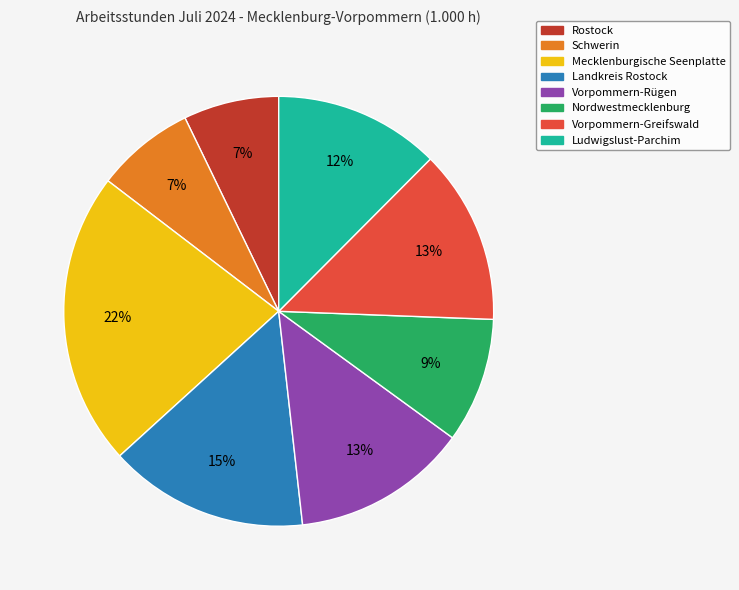

Is it true that Vorpommern-Greifswald is 13% of the pie?

True